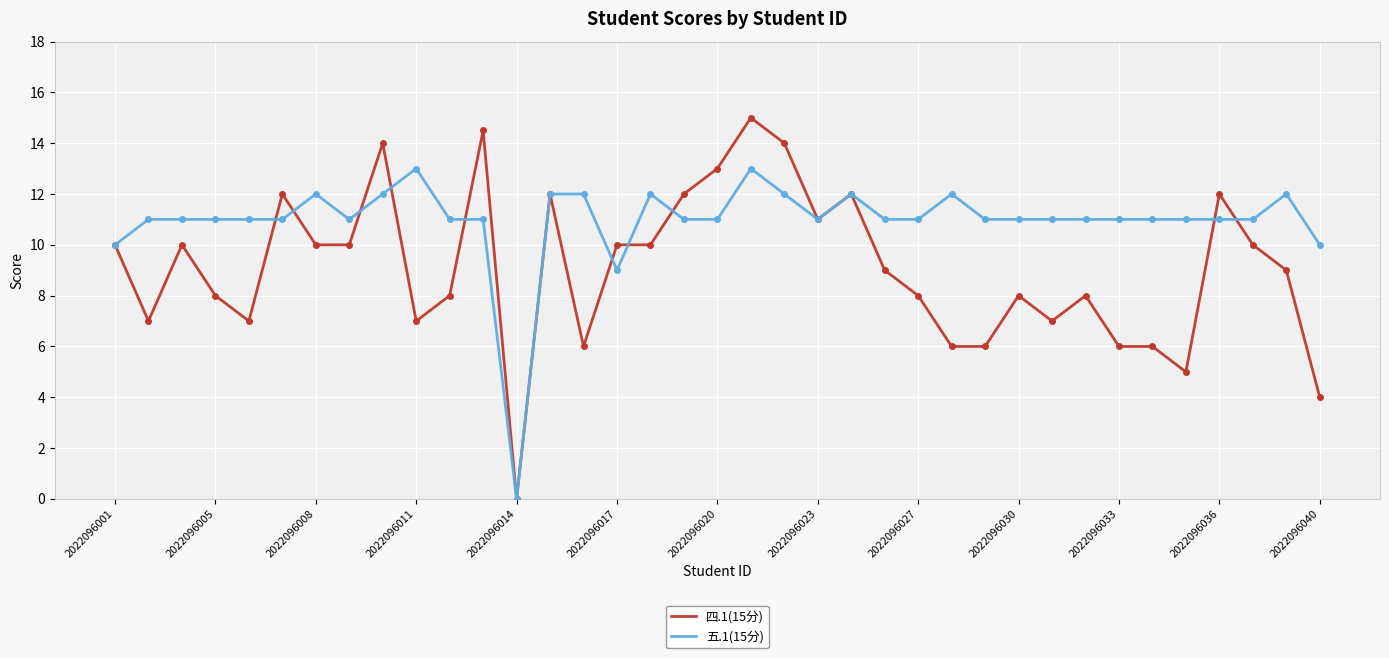

What is the maximum value shown in the chart?

15.0